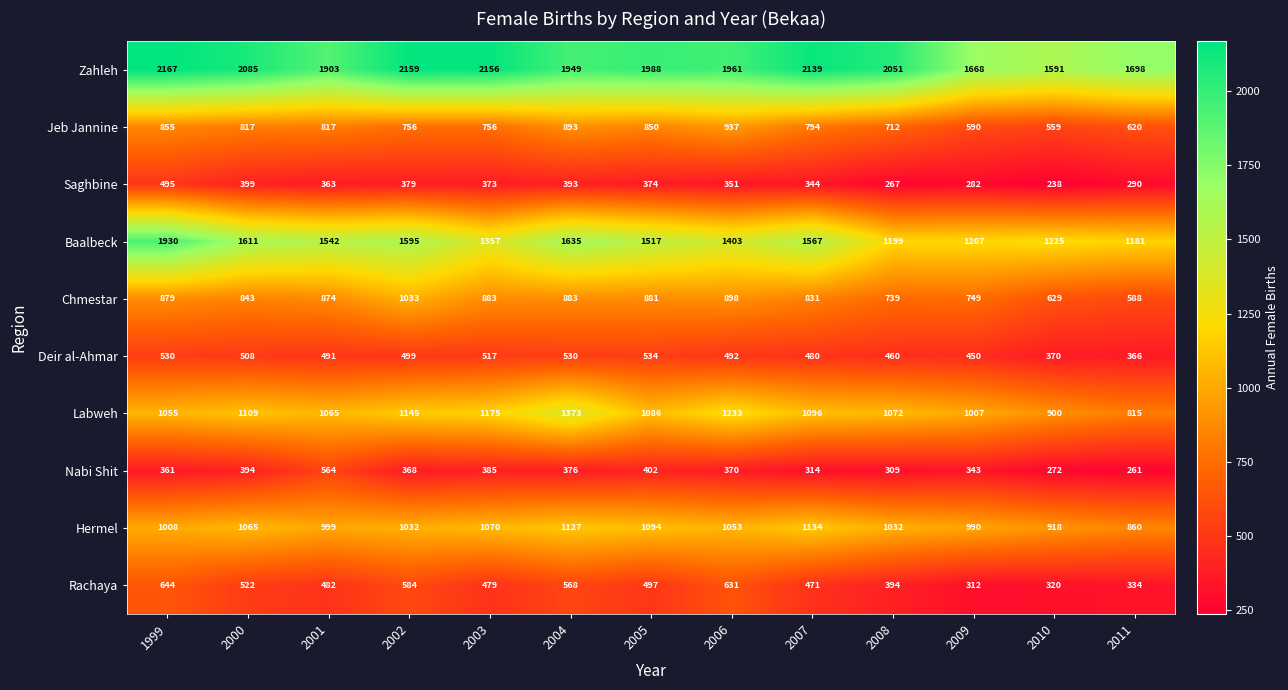

At how many categories does at least one series exceed 975?

13